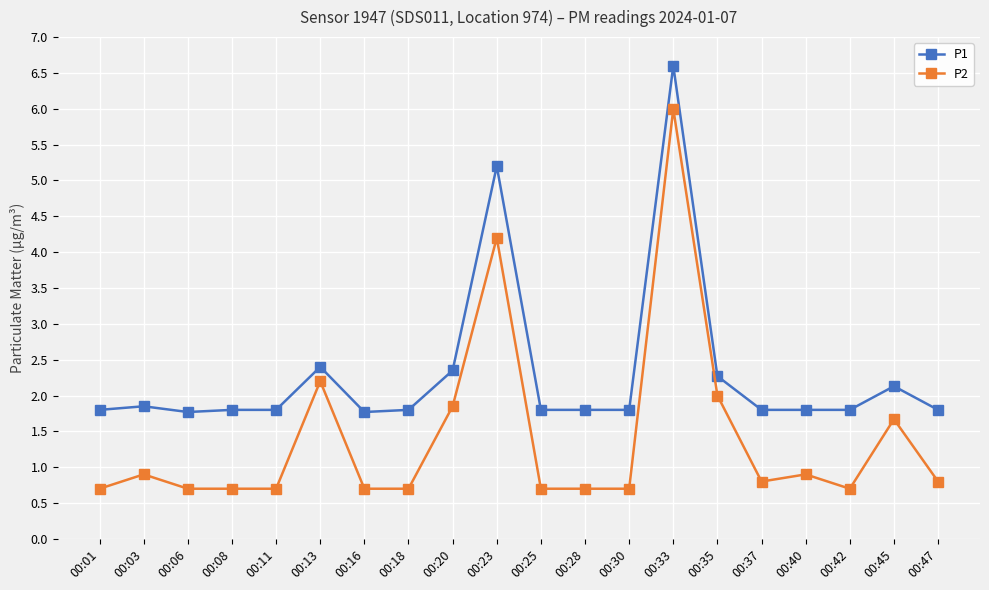

Is it true that P1 equals 1.8 at 00:37?

True